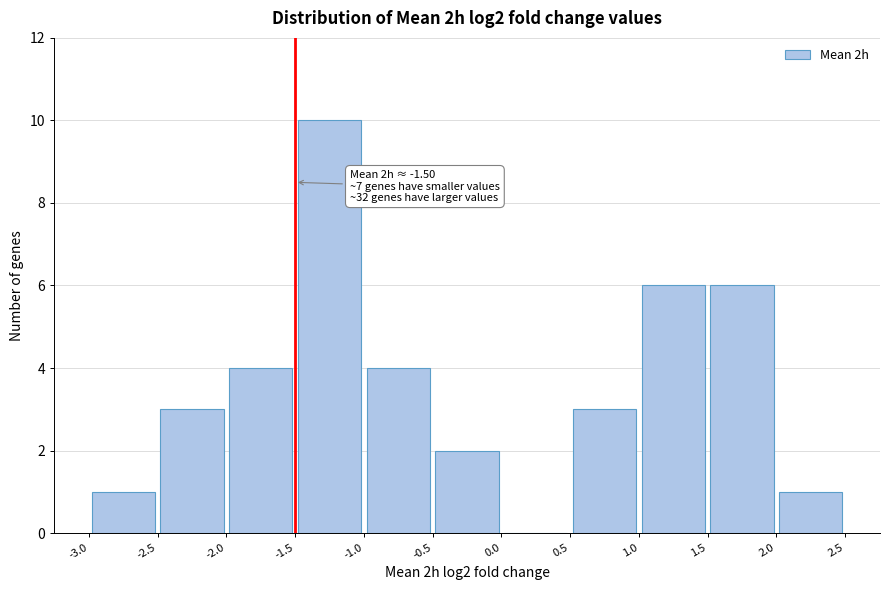

Which range on the x-axis has the tallest bar?

-1.5 to -1.0